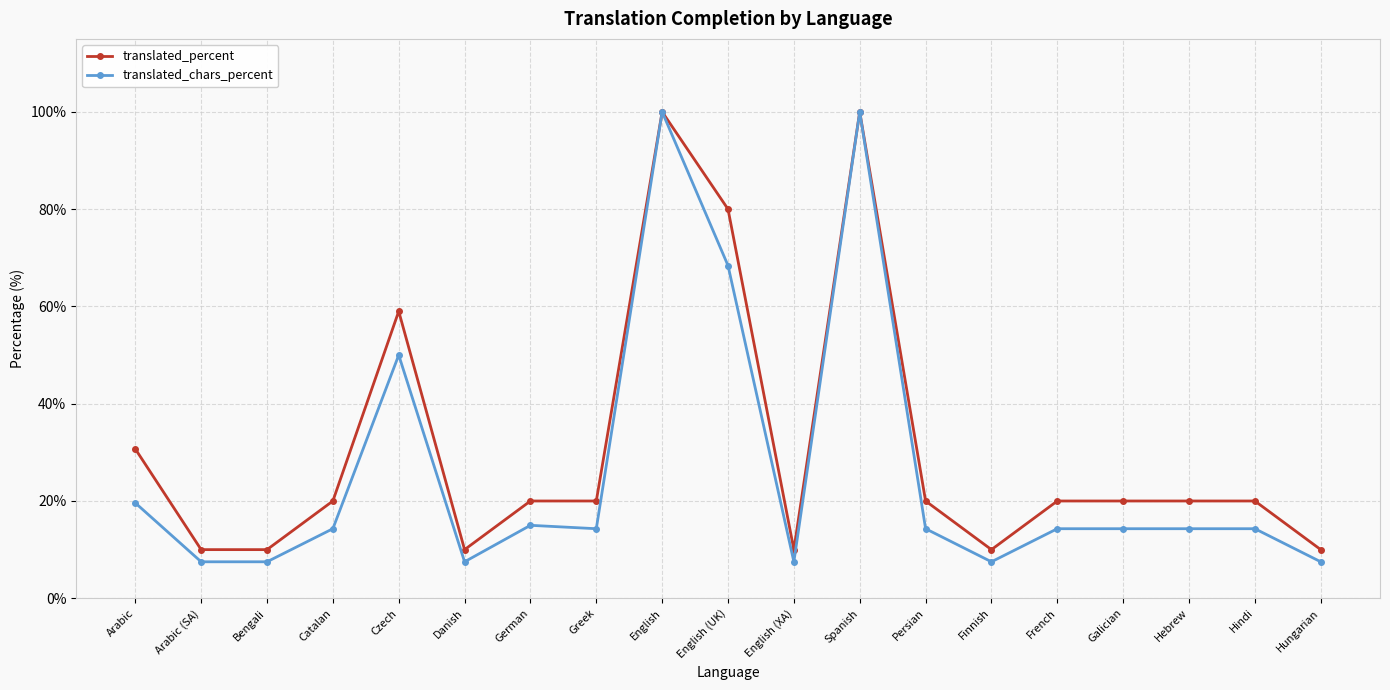

Is it true that translated_percent equals 26.6 at Catalan?

False